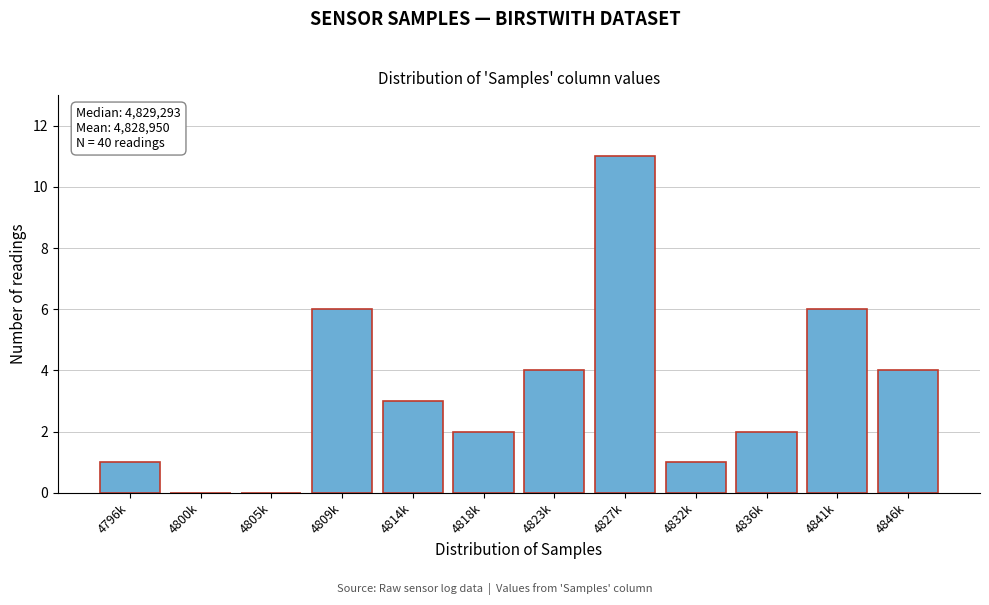

Reading left to right, list all the values displayed in this chart.

4796k=1	4800k=0	4805k=0	4809k=6	4814k=3	4818k=2	4823k=4	4827k=11	4832k=1	4836k=2	4841k=6	4846k=4